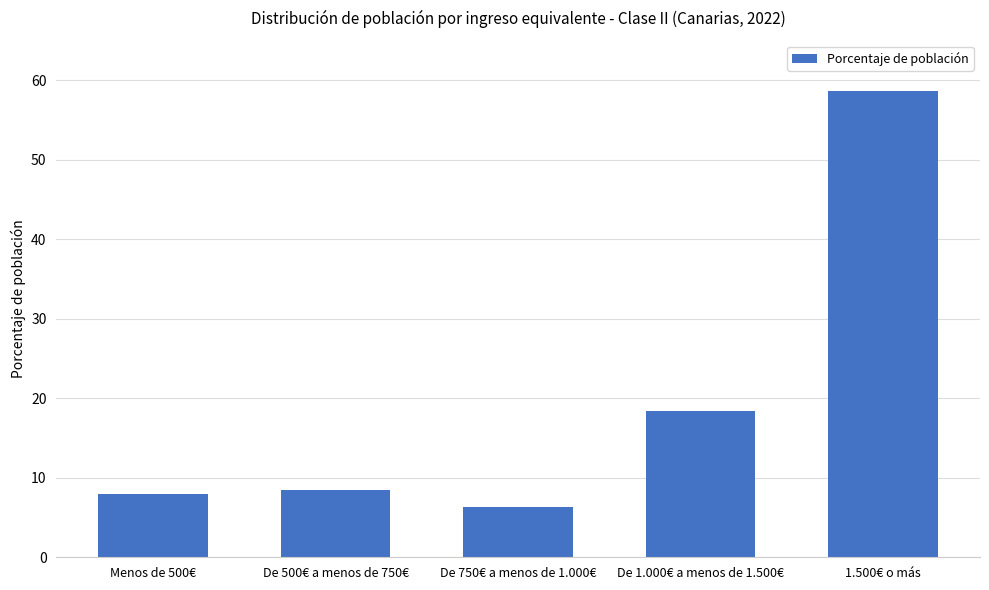

Which label corresponds to the smallest value in the chart?

De 750€ a menos de 1.000€